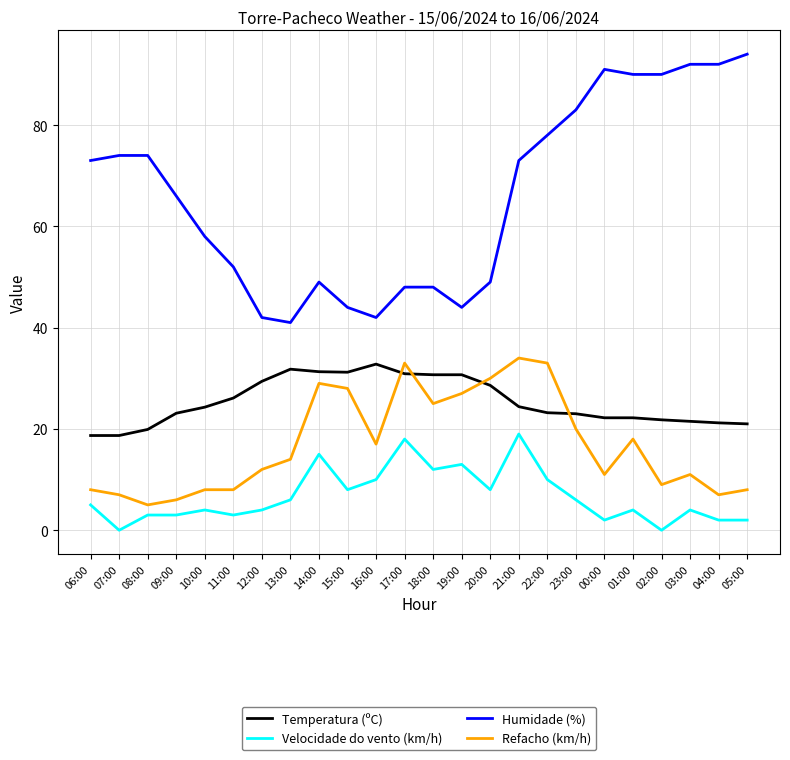

The value of Humidade (%) at 16:00 is 42.0. True or false?

True